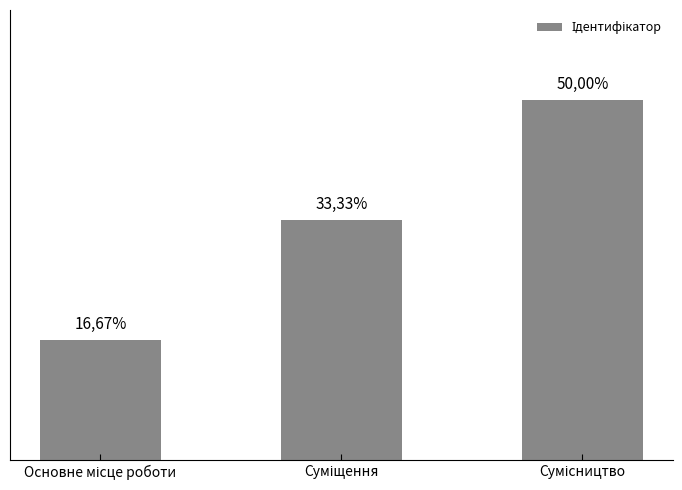

Between Основне місце роботи and Сумісництво, which is larger?

Сумісництво